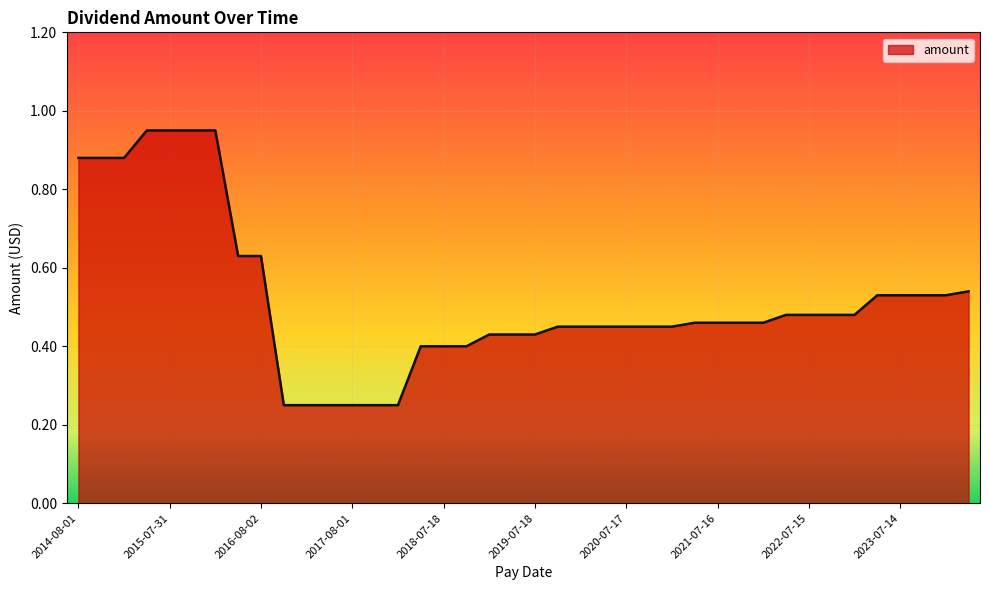

Is this an area chart (filled region under the line)?

Yes